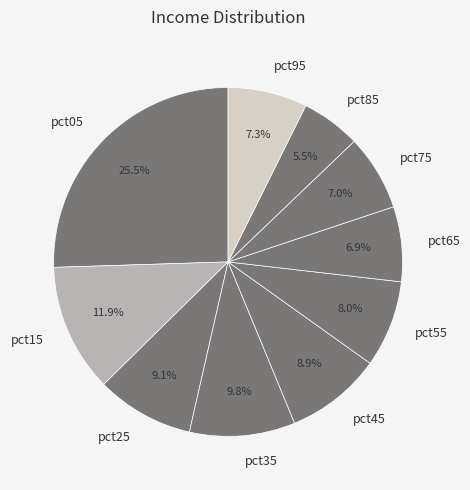

To the nearest percent, what is the average slice percentage?

10%